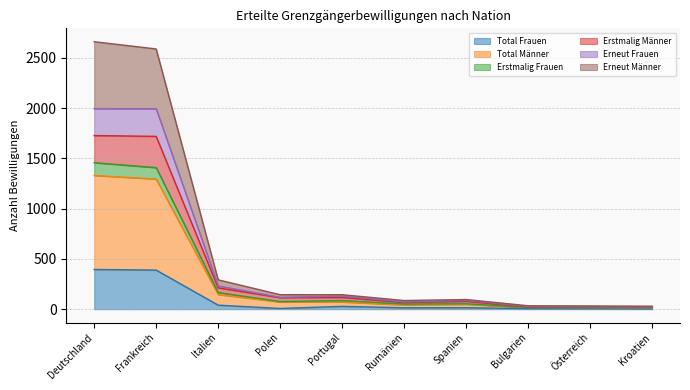

True or false: Total Männer and Erneut Männer intersect in this chart.

False